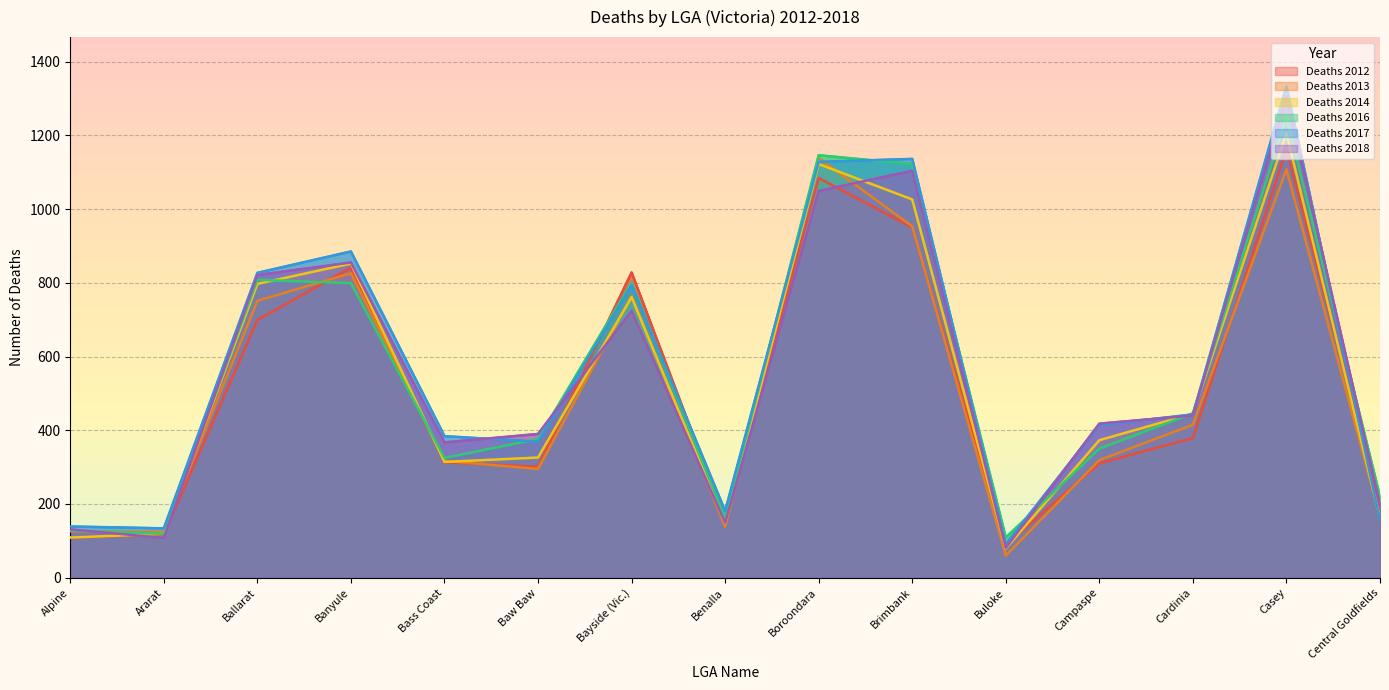

Where do Deaths 2016 and Deaths 2017 first cross each other?

Bass Coast and Baw Baw